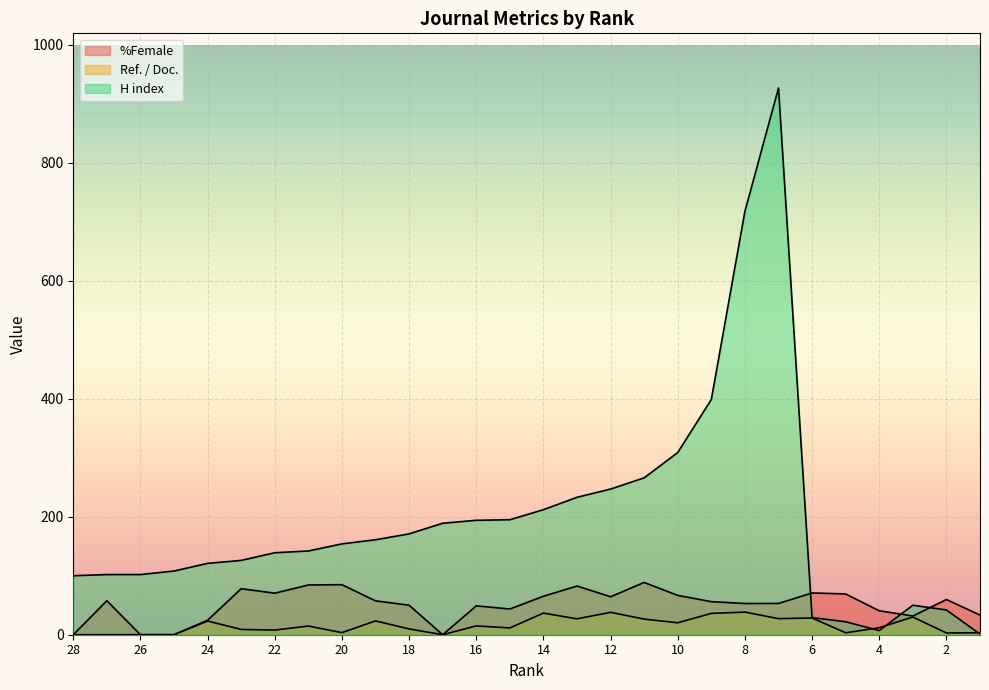

How many times do Ref. / Doc. and H index cross each other?

3